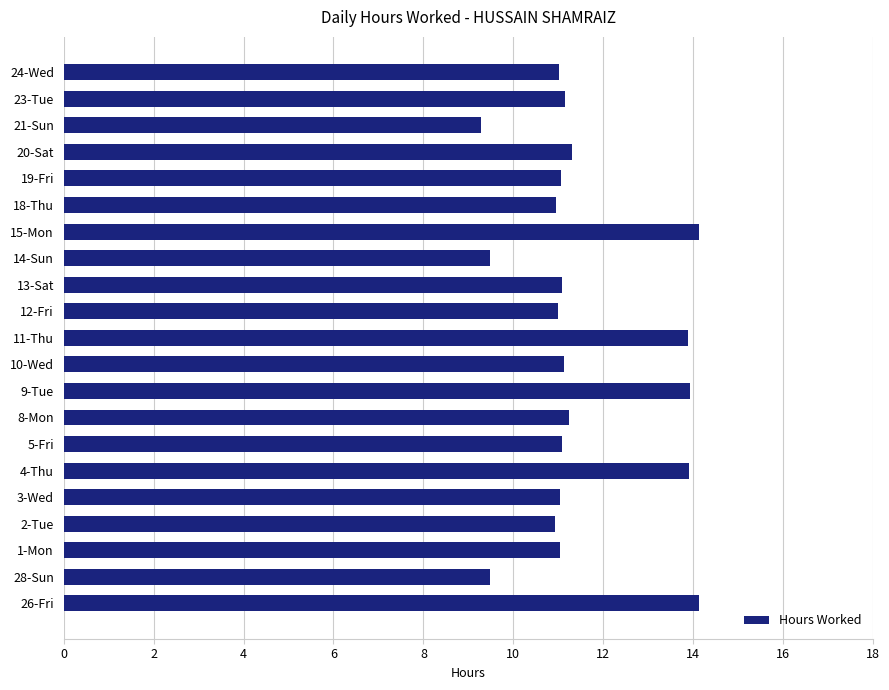

What is the ratio of the value at 10-Wed to the value at 2-Tue?

1.0